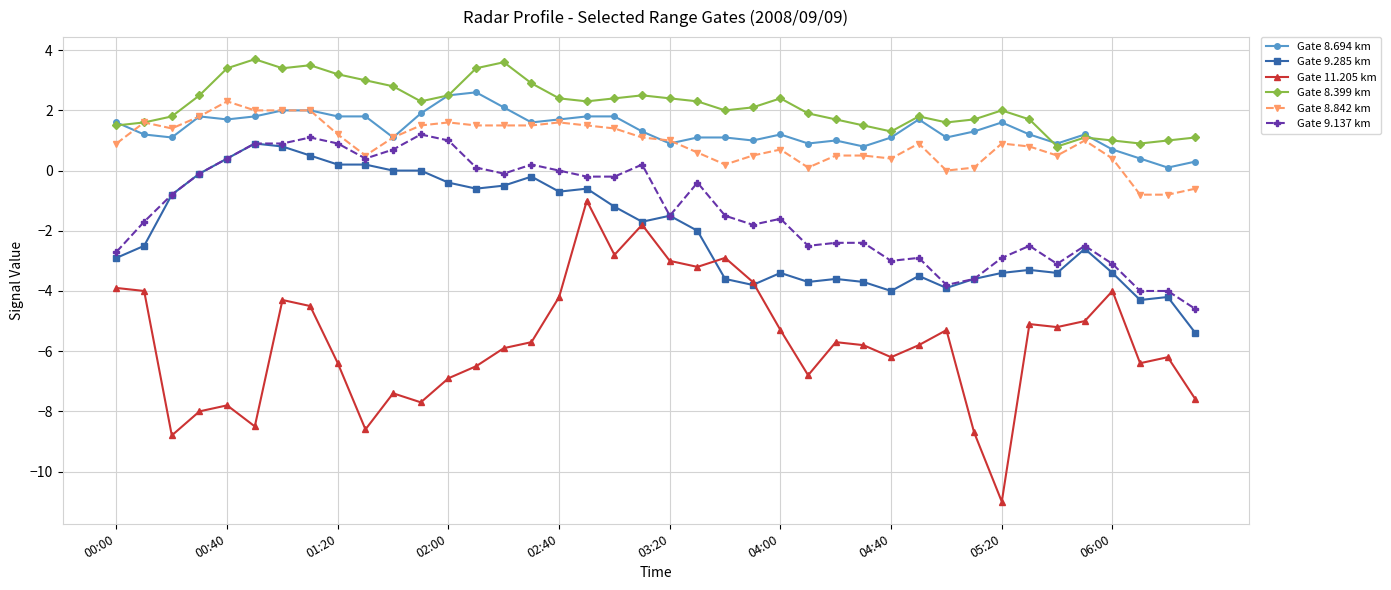

How many categories are shown in the chart?

40